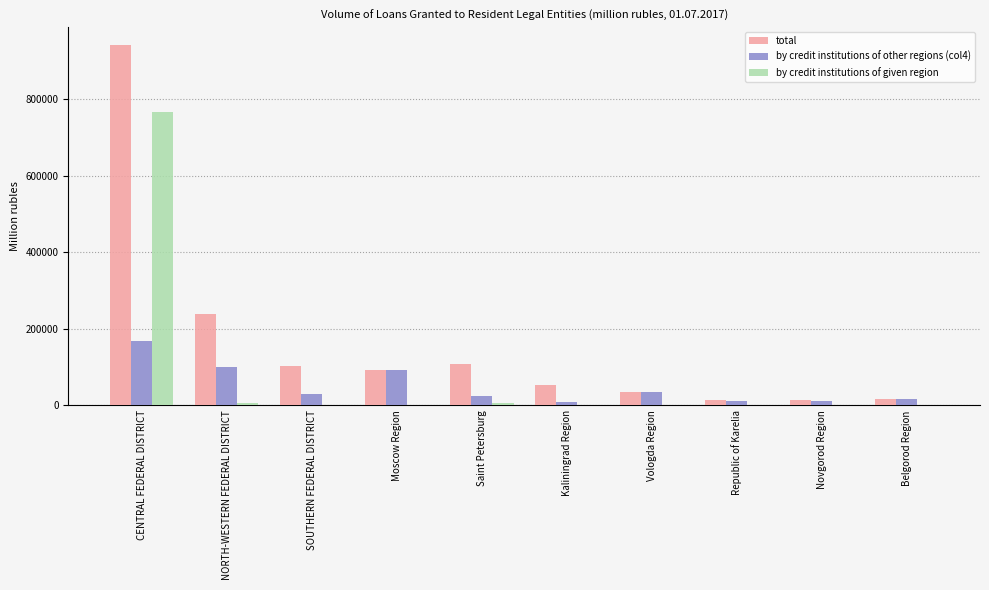

What is the maximum value for total?

940603